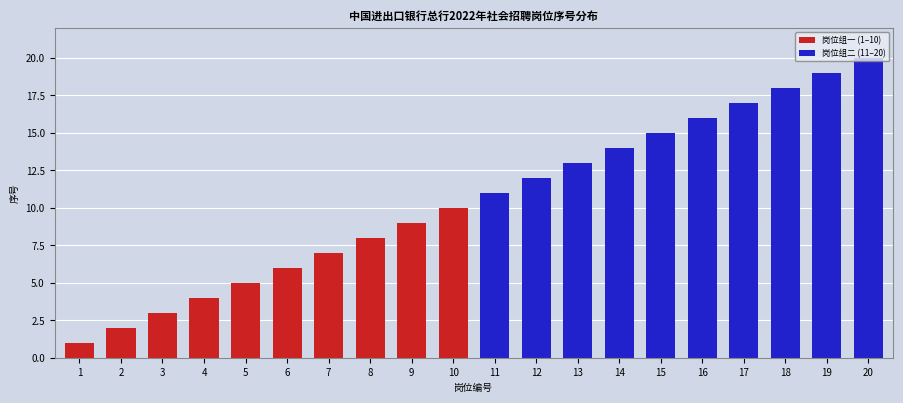

At which label is 岗位组一 (1–10) closest to 5?

5